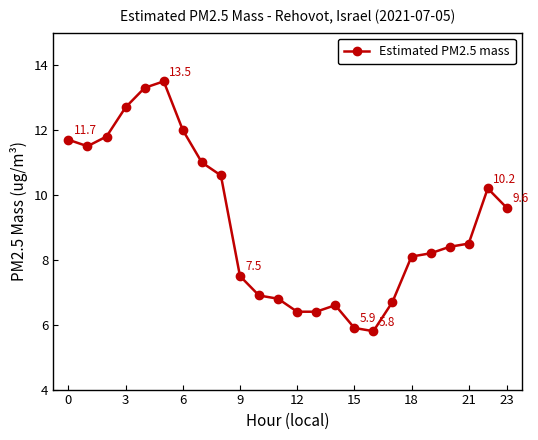

What is the greatest value displayed?

13.5